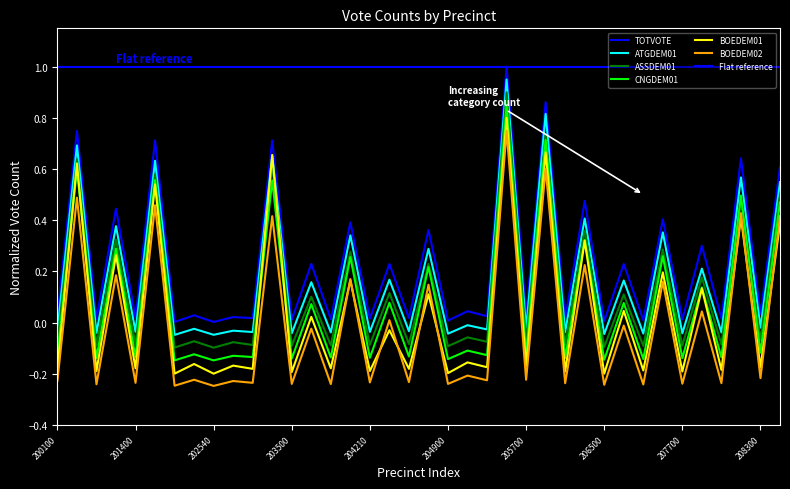

How many categories are shown in the chart?

38